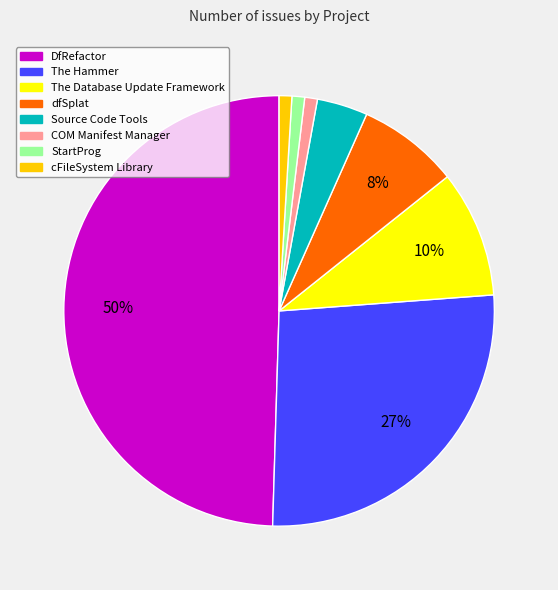

Count the number of slices in the pie.

8